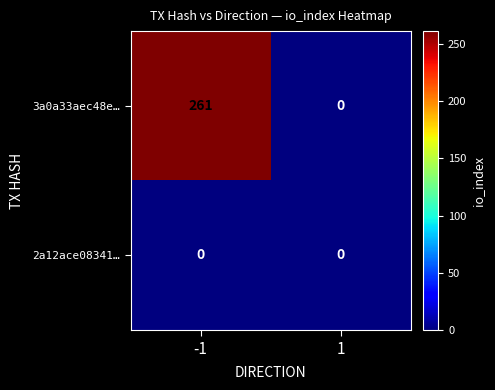

At how many categories does at least one series exceed 237?

1